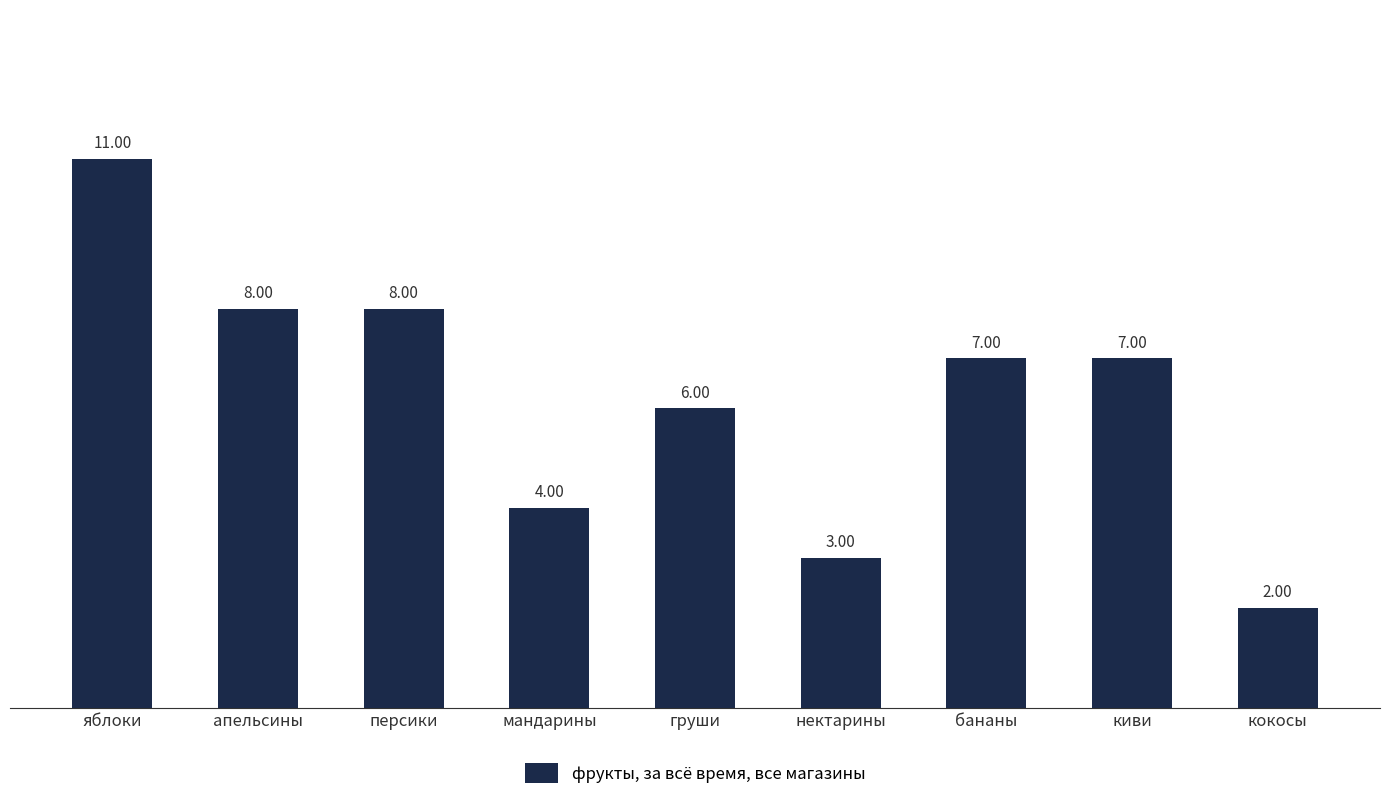

What position from the left is нектарины?

6